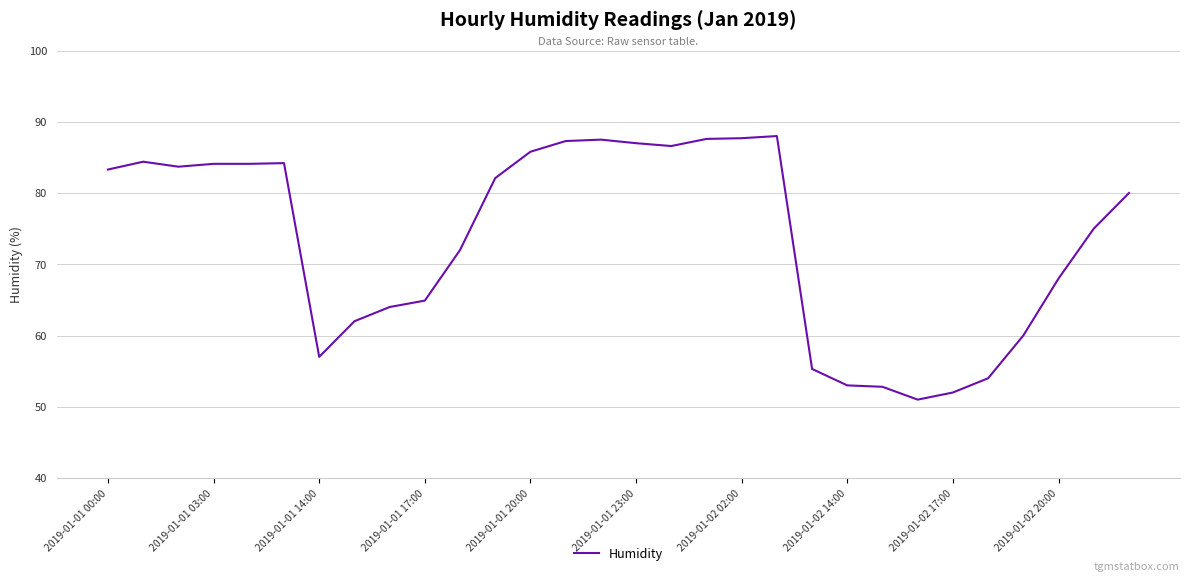

What is the maximum value shown in the chart?

88.0